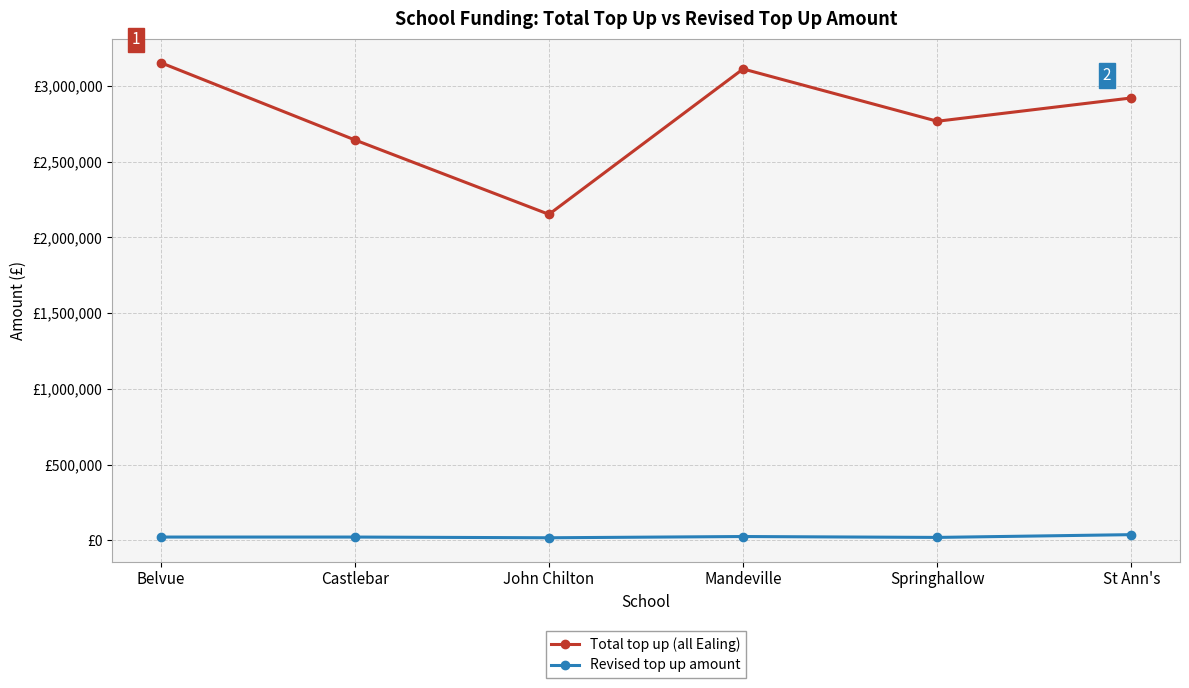

True or false: Revised top up amount and Total top up (all Ealing) intersect in this chart.

False